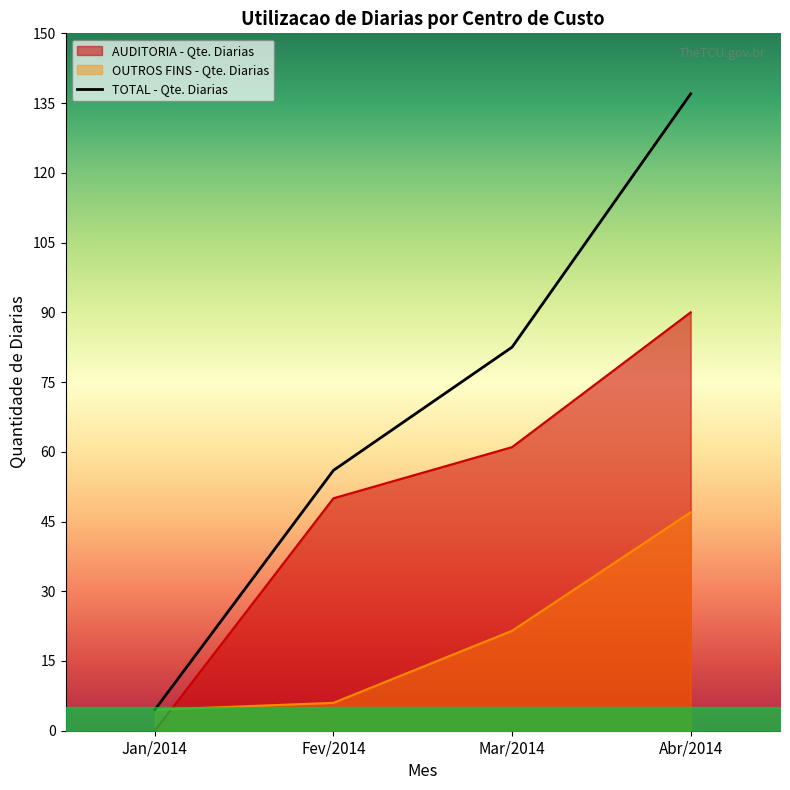

Where does the OUTROS FINS - Qte. Diarias series first go above 21?

Mar/2014